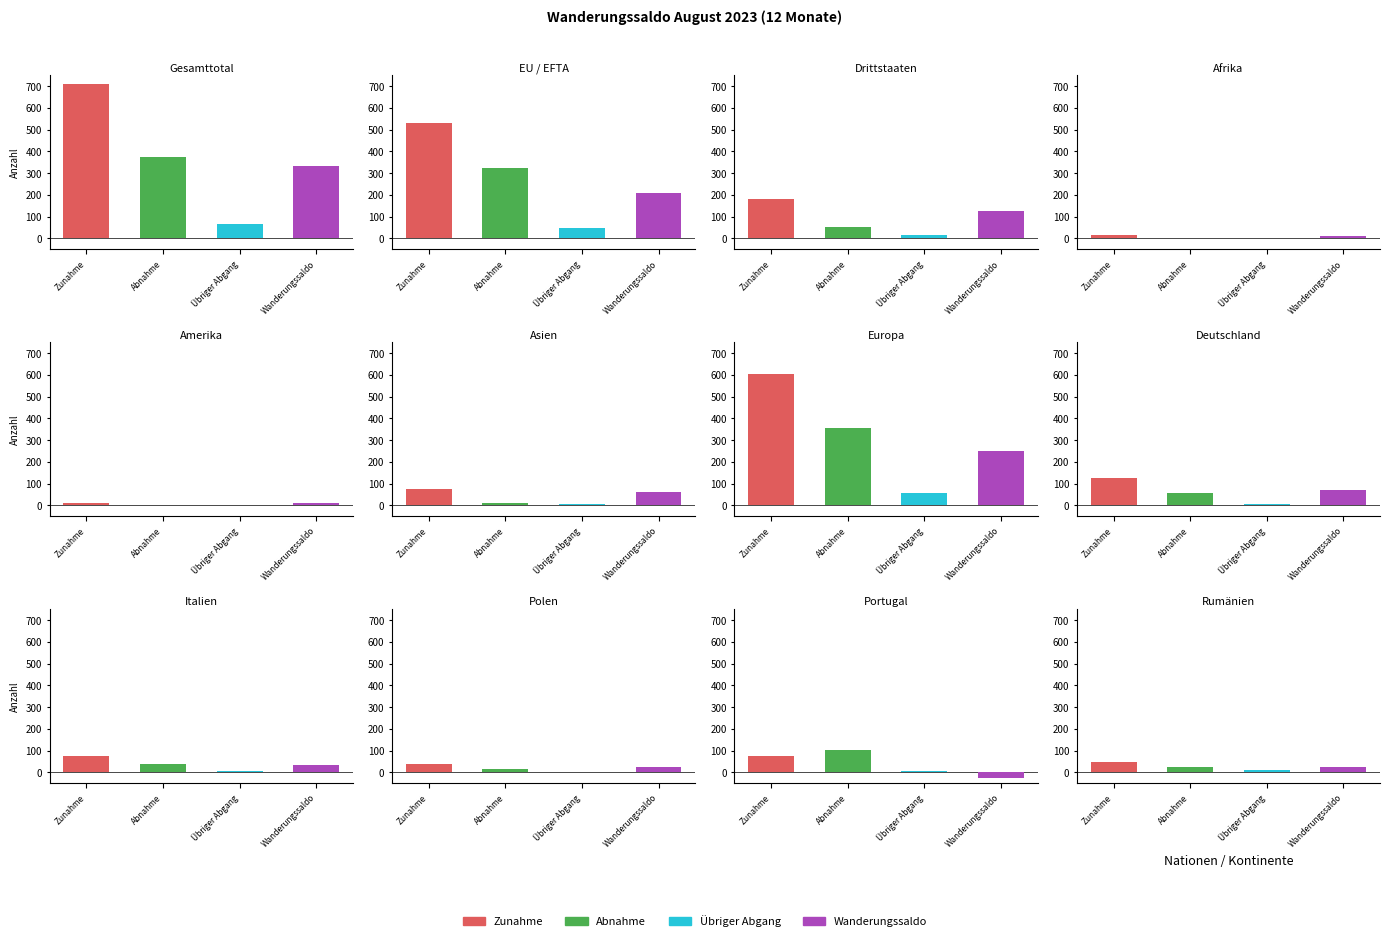

Between EU / EFTA and Amerika, which is larger?

EU / EFTA